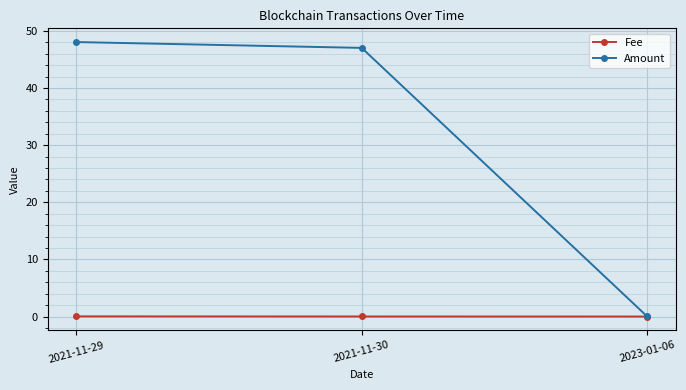

What position from the right is 2021-11-29?

3